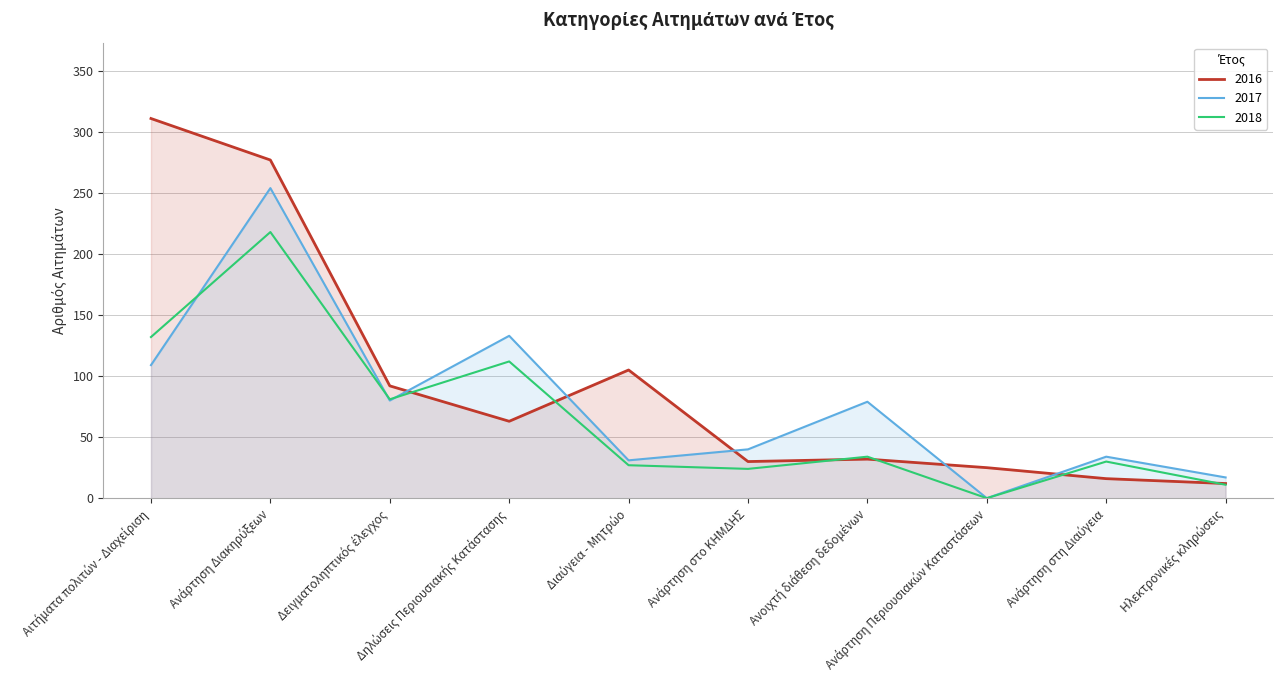

How many values in the 2017 series are below 79?

5